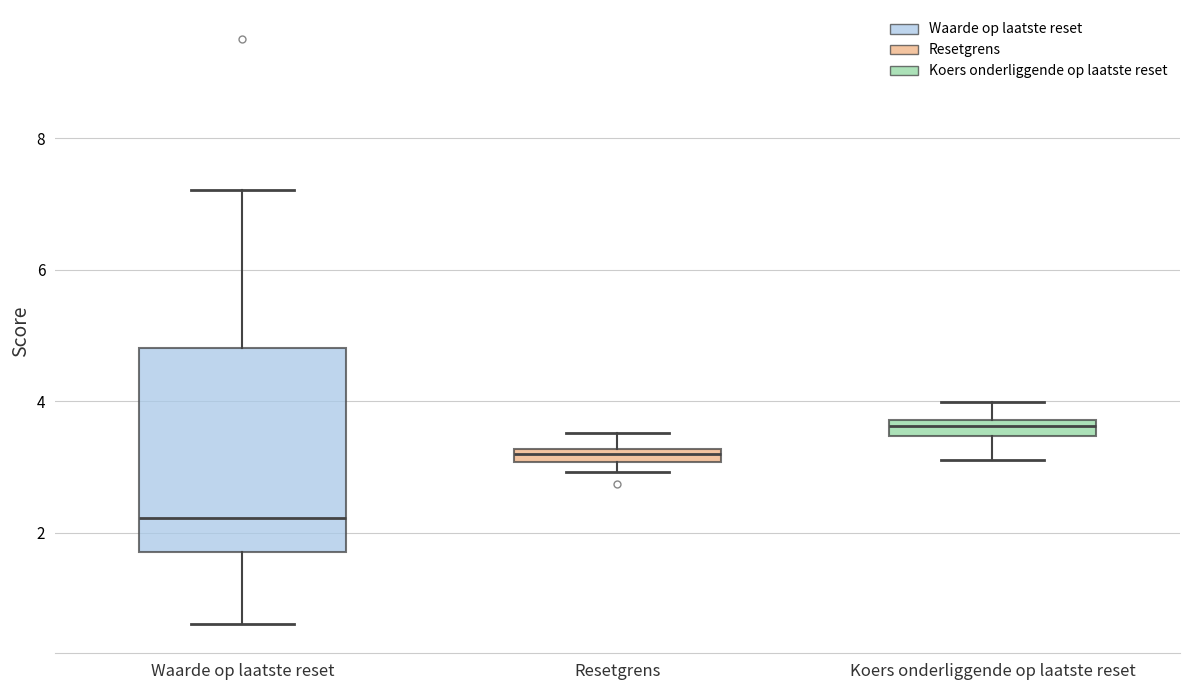

Where is the lower edge of the box for Koers onderliggende op laatste reset on the y-axis? The values are not printed on the chart, so give them approximately, as read against the axis.

3.4